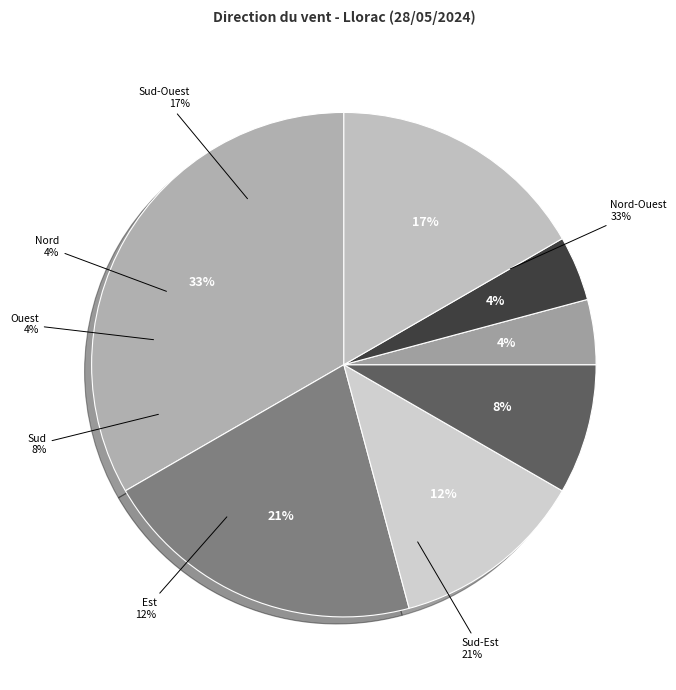

What percentage is the Ouest slice, to the nearest percent?

4%